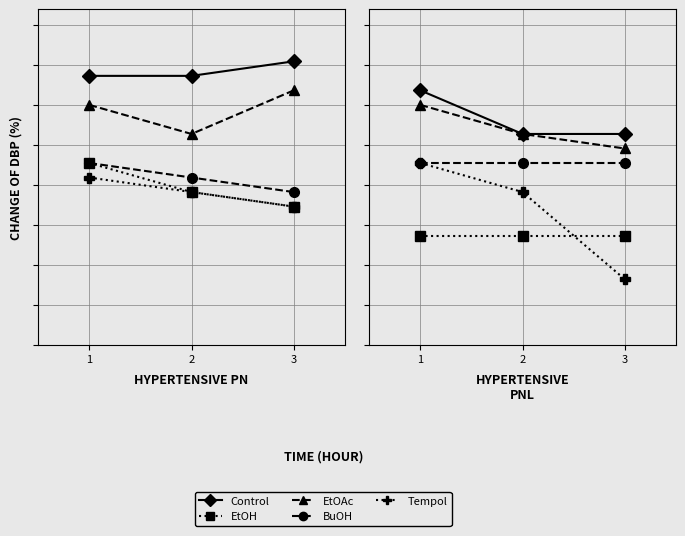

Is this an area chart (filled region under the line)?

No